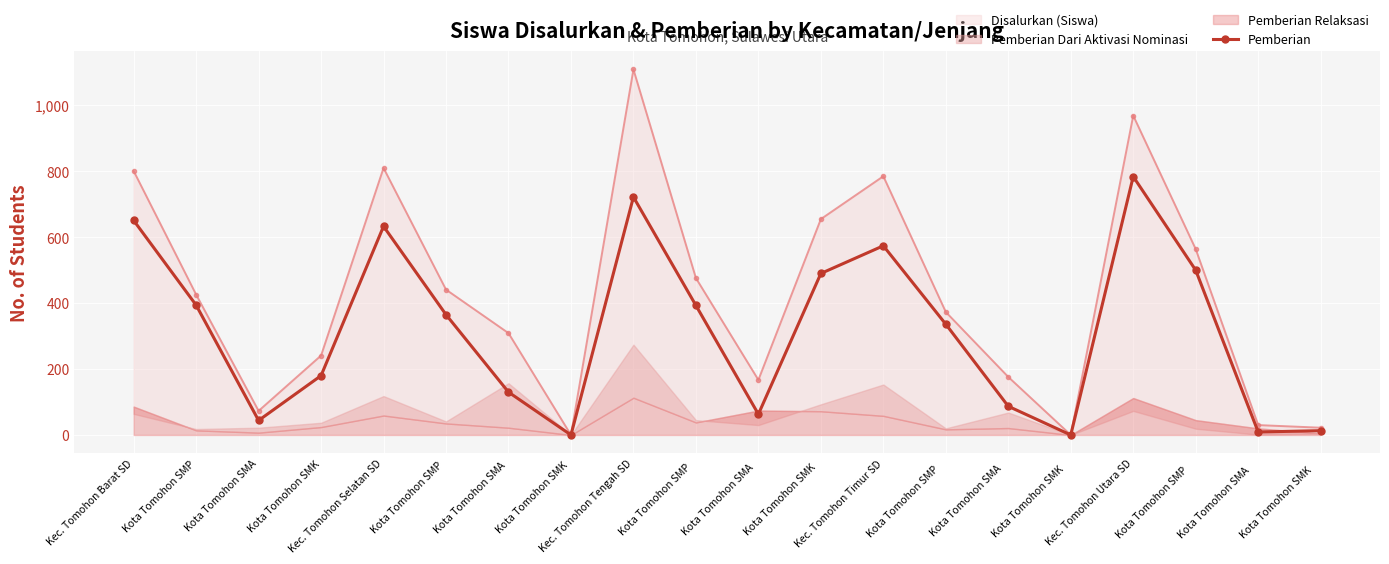

How many data points does each series have?

20